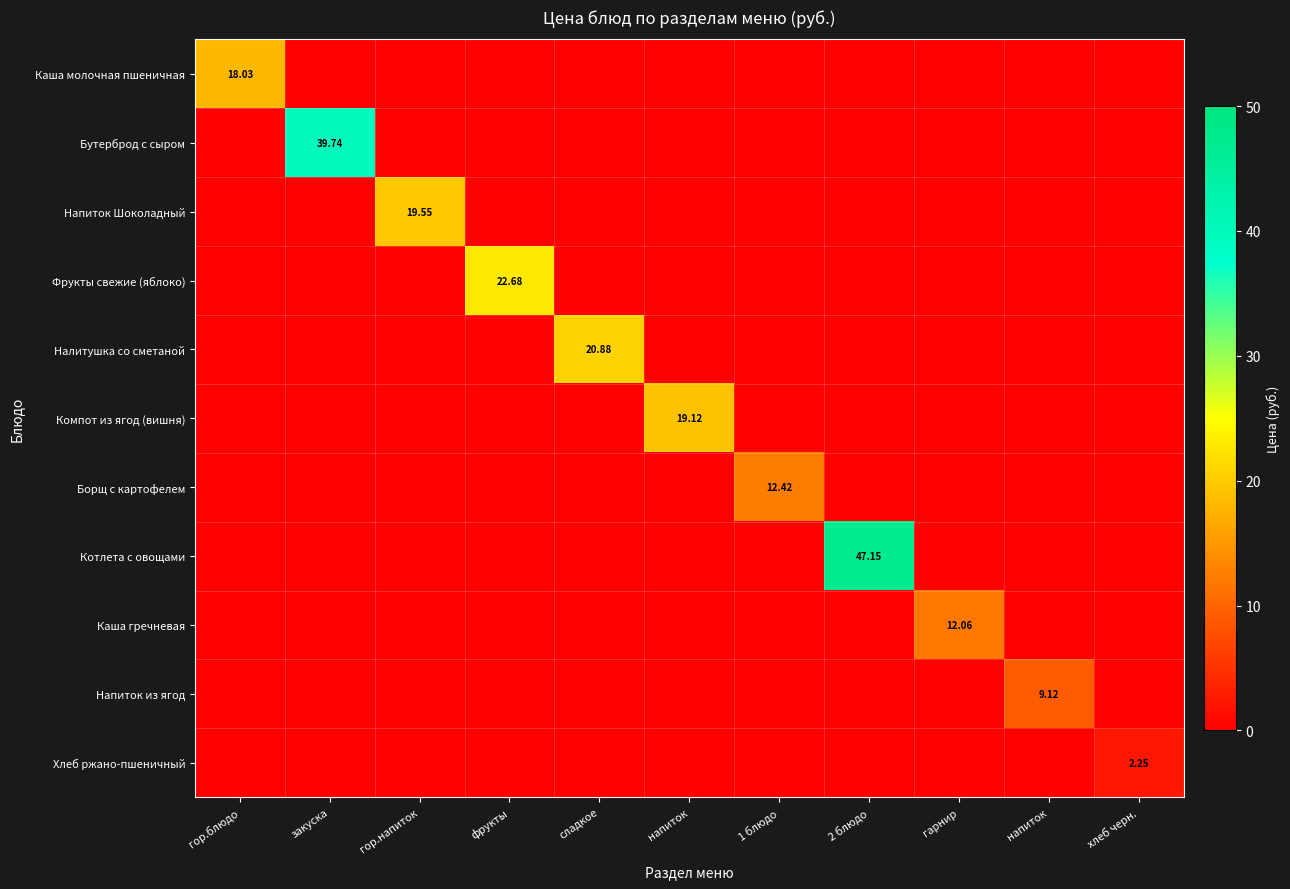

Count the number of categories in the chart.

11